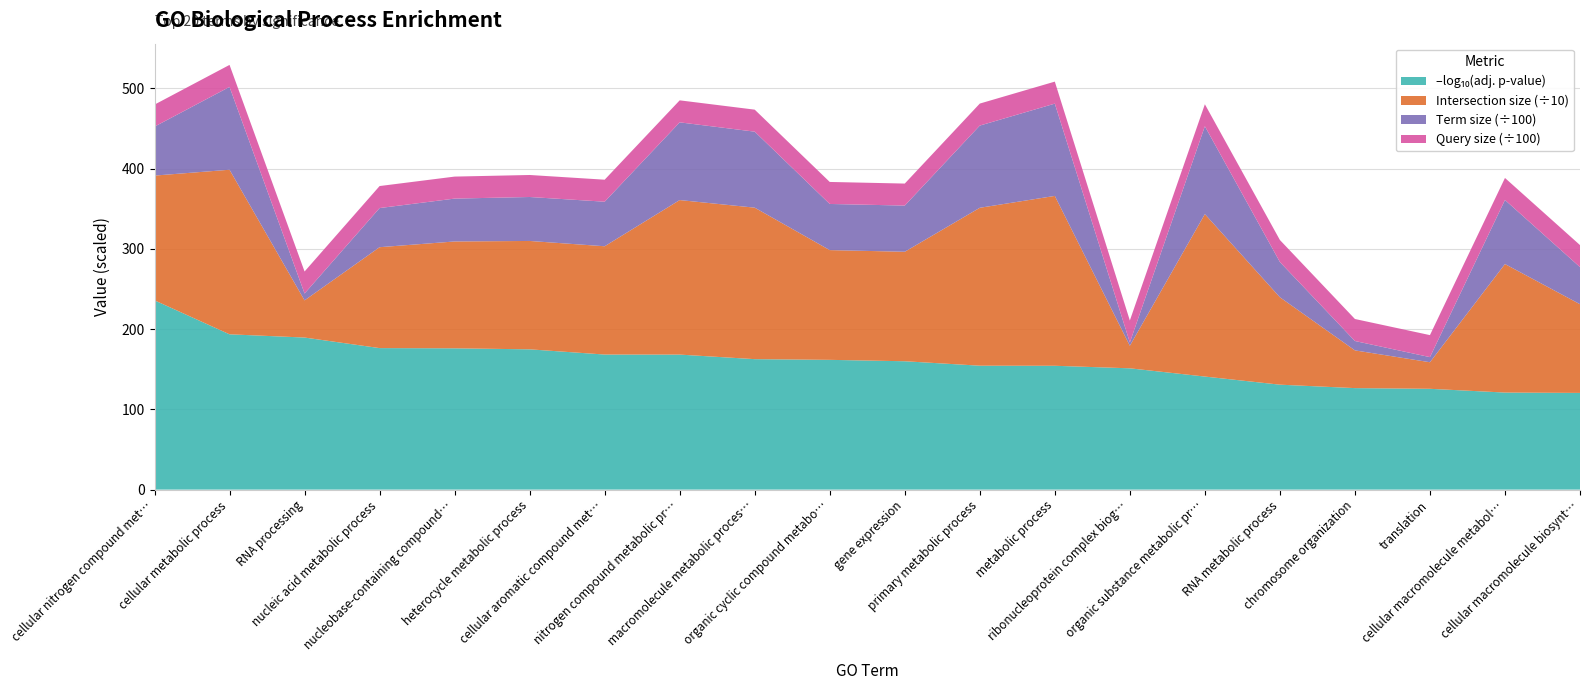

Reading left to right, what are all the values shown in this chart?

intersection_size: cellular nitrogen compound metabolic process=1554.0	cellular metabolic process=2050.0	RNA processing=463.0	nucleic acid metabolic process=1257.0	nucleobase-containing compound metabolic process=1331.0	heterocycle metabolic process=1350.0	cellular aromatic compound metabolic process=1349.0	nitrogen compound metabolic process=1925.0	macromolecule metabolic process=1887.0	organic cyclic compound metabolic process=1367.0	gene expression=1364.0	primary metabolic process=1967.0	metabolic process=2116.0	ribonucleoprotein complex biogenesis=281.0	organic substance metabolic process=2024.0	RNA metabolic process=1089.0	chromosome organization=470.0	translation=331.0	cellular macromolecule metabolic process=1601.0	cellular macromolecule biosynthetic process=1105.0
term_size: cellular nitrogen compound metabolic process=6099.0	cellular metabolic process=10318.0	RNA processing=856.0	nucleic acid metabolic process=4875.0	nucleobase-containing compound metabolic process=5340.0	heterocycle metabolic process=5476.0	cellular aromatic compound metabolic process=5549.0	nitrogen compound metabolic process=9681.0	macromolecule metabolic process=9468.0	organic cyclic compound metabolic process=5749.0	gene expression=5752.0	primary metabolic process=10240.0	metabolic process=11496.0	ribonucleoprotein complex biogenesis=407.0	organic substance metabolic process=10940.0	RNA metabolic process=4390.0	chromosome organization=1168.0	translation=636.0	cellular macromolecule metabolic process=7980.0	cellular macromolecule biosynthetic process=4623.0
query_size: cellular nitrogen compound metabolic process=2742.0	cellular metabolic process=2742.0	RNA processing=2742.0	nucleic acid metabolic process=2742.0	nucleobase-containing compound metabolic process=2742.0	heterocycle metabolic process=2742.0	cellular aromatic compound metabolic process=2742.0	nitrogen compound metabolic process=2742.0	macromolecule metabolic process=2742.0	organic cyclic compound metabolic process=2742.0	gene expression=2742.0	primary metabolic process=2742.0	metabolic process=2742.0	ribonucleoprotein complex biogenesis=2742.0	organic substance metabolic process=2742.0	RNA metabolic process=2742.0	chromosome organization=2742.0	translation=2742.0	cellular macromolecule metabolic process=2742.0	cellular macromolecule biosynthetic process=2742.0
negative_log10_of_adjusted_p_value: cellular nitrogen compound metabolic process=235.8	cellular metabolic process=193.5	RNA processing=189.4	nucleic acid metabolic process=176.3	nucleobase-containing compound metabolic process=176.0	heterocycle metabolic process=174.8	cellular aromatic compound metabolic process=168.2	nitrogen compound metabolic process=168.2	macromolecule metabolic process=162.5	organic cyclic compound metabolic process=161.7	gene expression=159.9	primary metabolic process=154.4	metabolic process=154.3	ribonucleoprotein complex biogenesis=151.1	organic substance metabolic process=140.8	RNA metabolic process=130.7	chromosome organization=126.4	translation=125.6	cellular macromolecule metabolic process=120.9	cellular macromolecule biosynthetic process=120.5